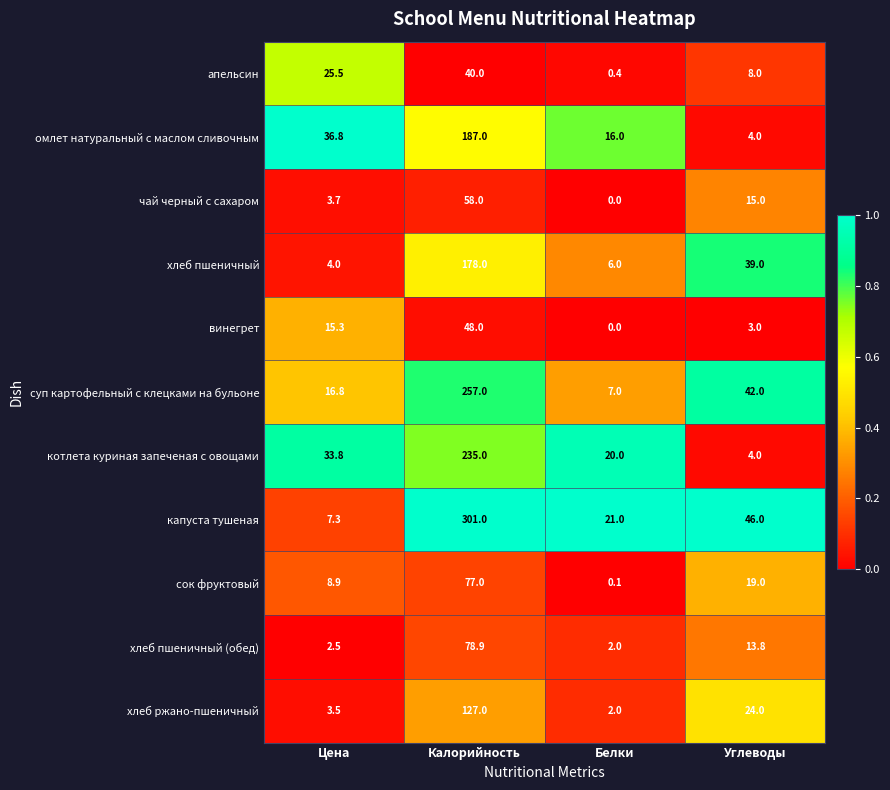

What value does the сок фруктовый series have at Цена?

8.9